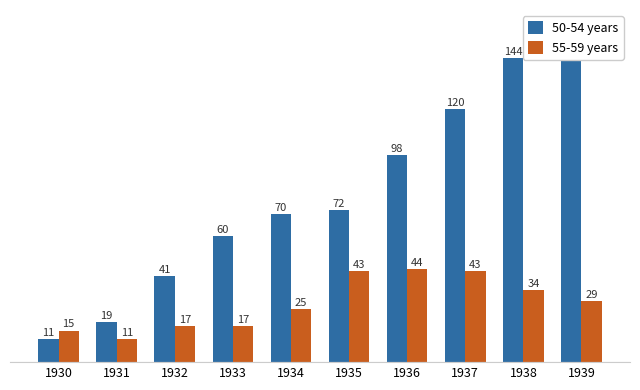

At which category does the chart reach its peak across all series?

1939